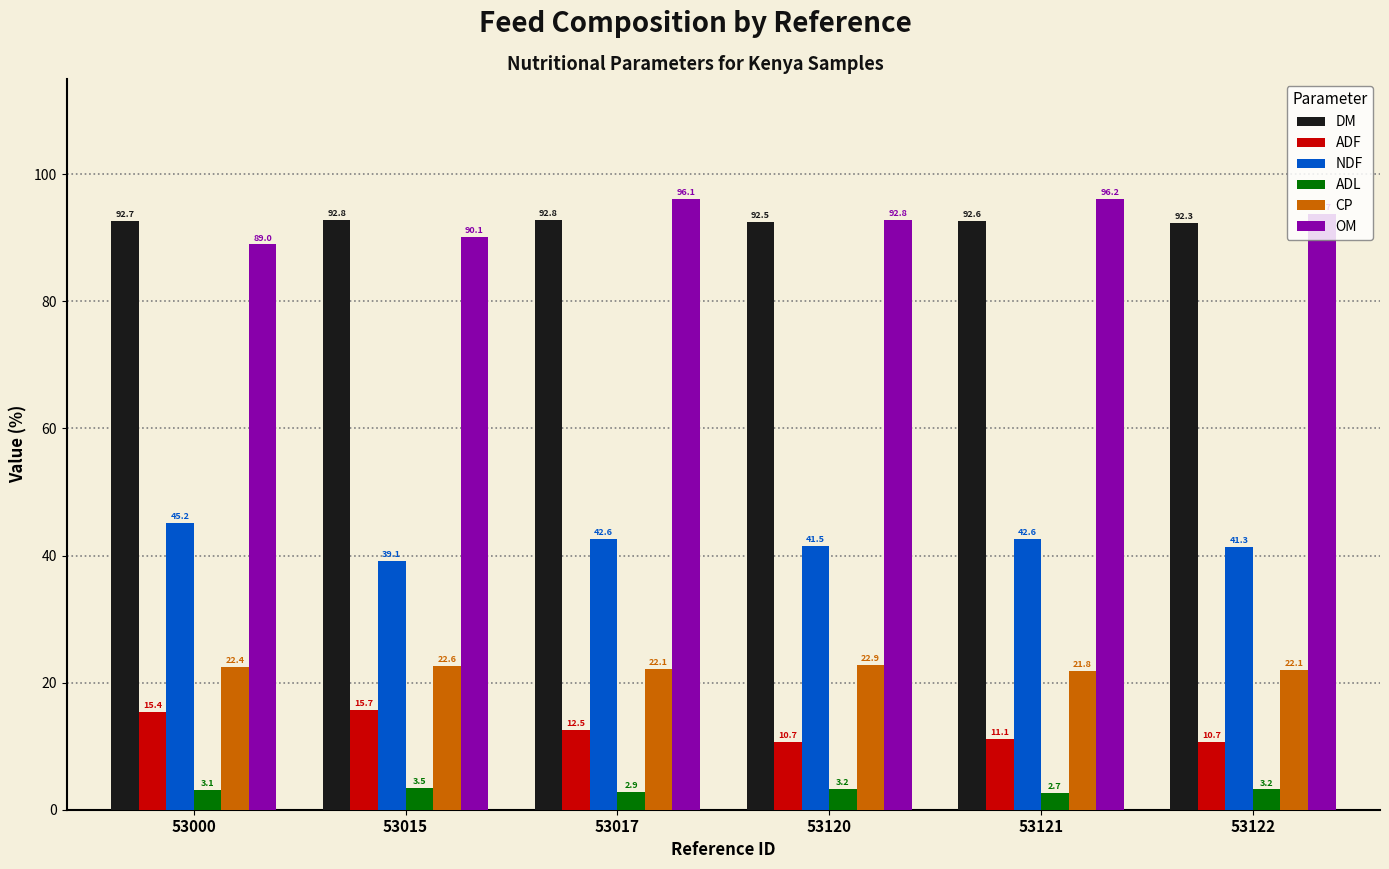

What is the difference between the NDF values at 53121 and 53015?

3.5